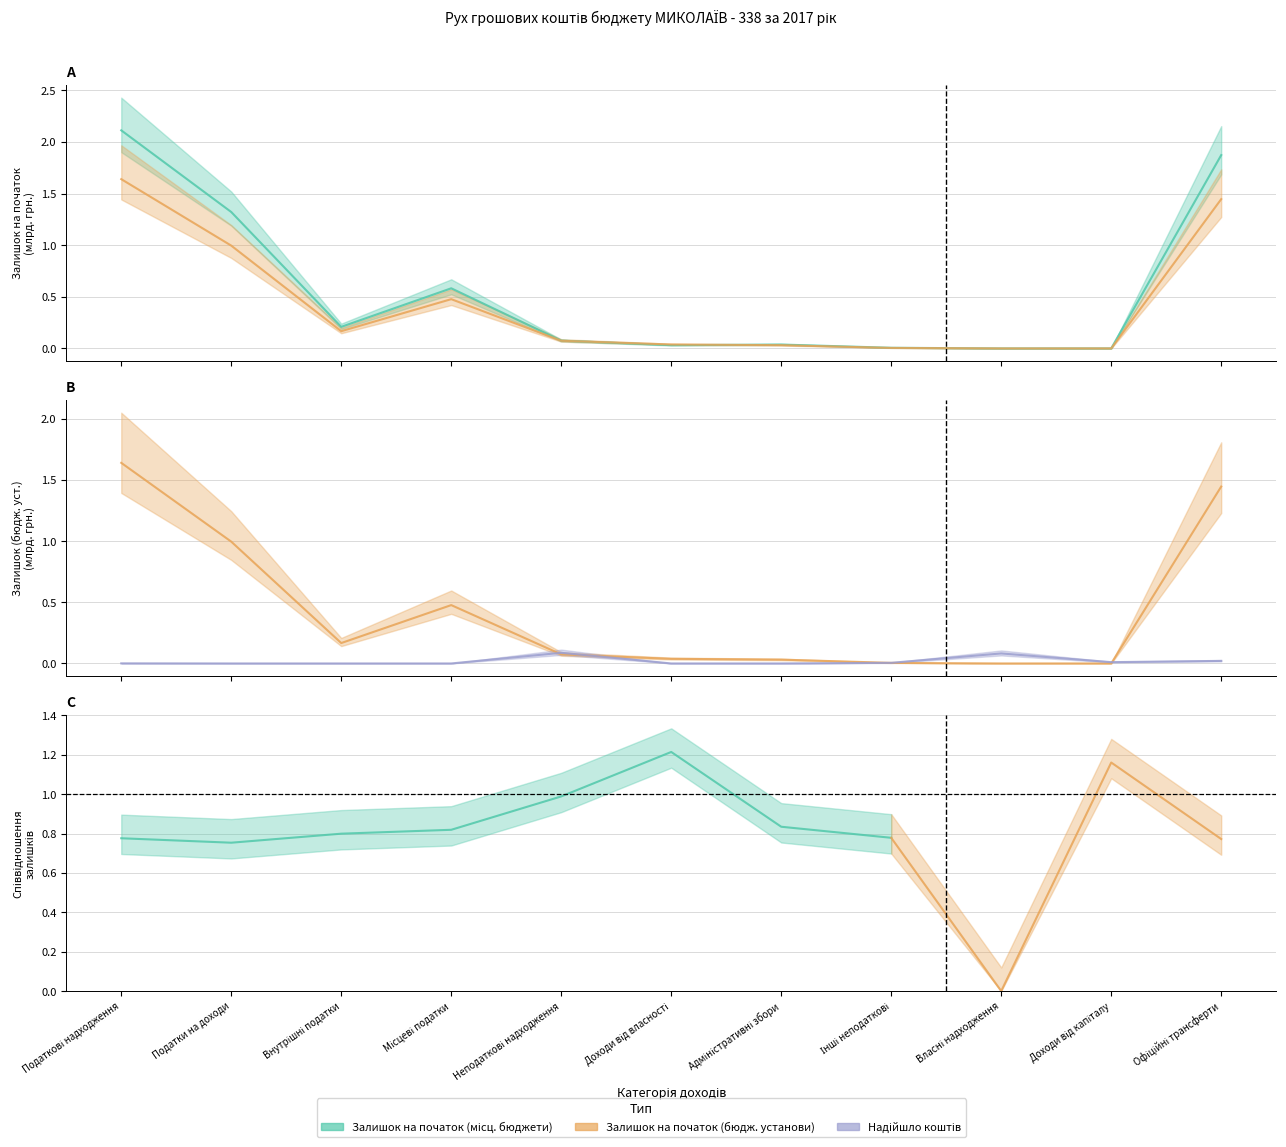

What is the average value of the Залишок на початок (бюдж. установи) series?

0.4